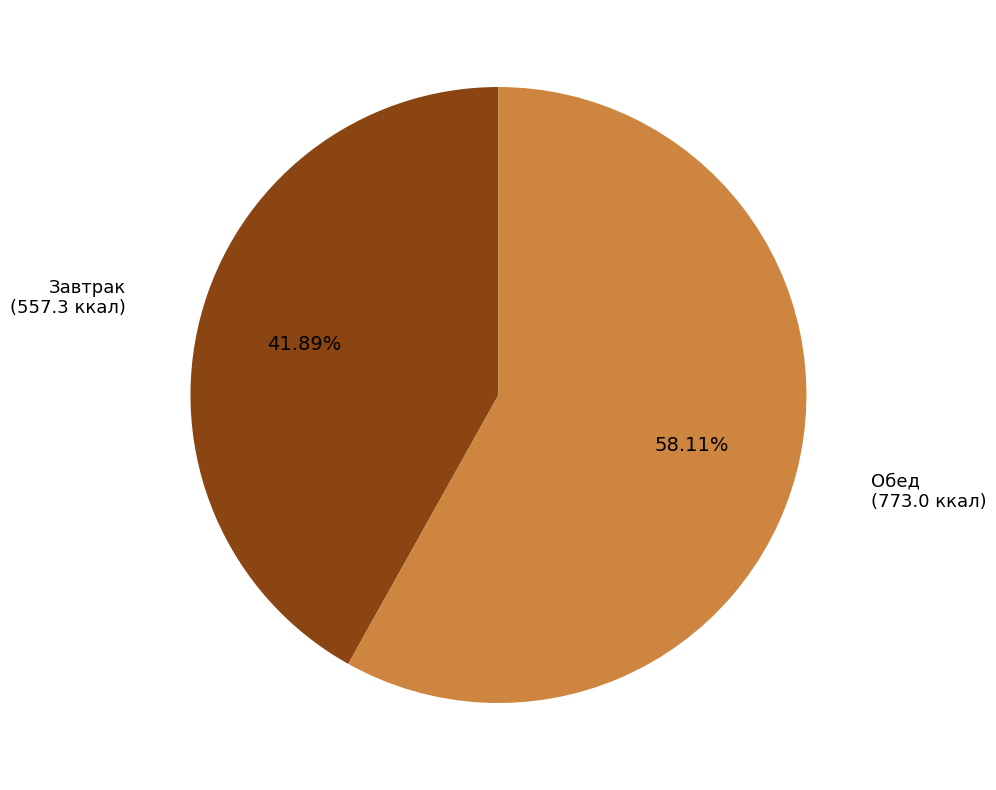

Does any single category account for the majority?

Yes